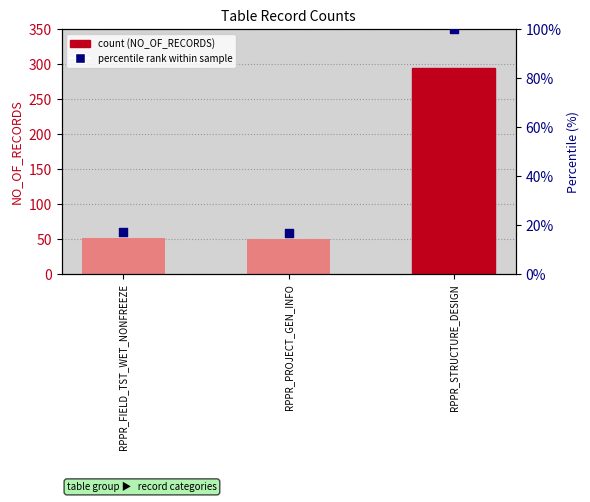

At which category is the sum across all series the highest?

RPPR_STRUCTURE_DESIGN